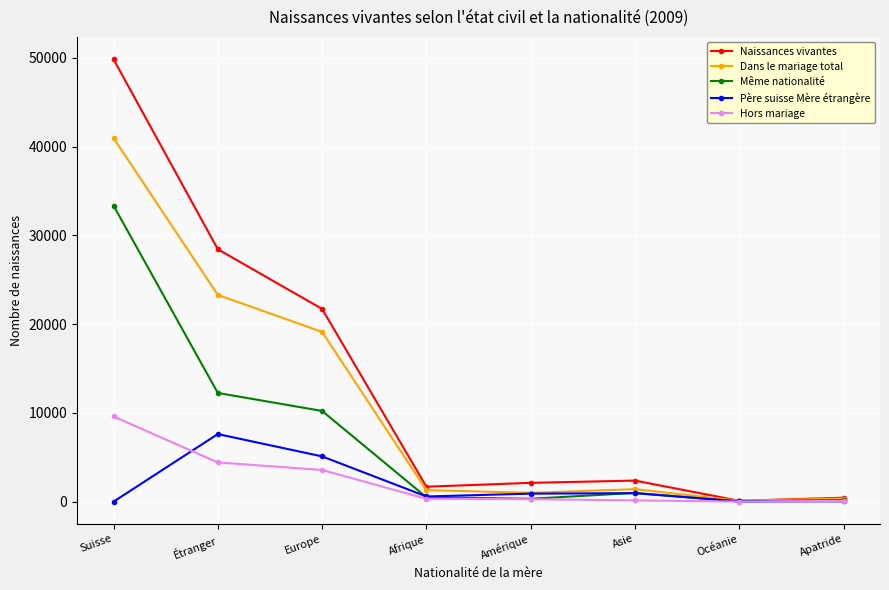

Does the chart have visible grid lines?

Yes